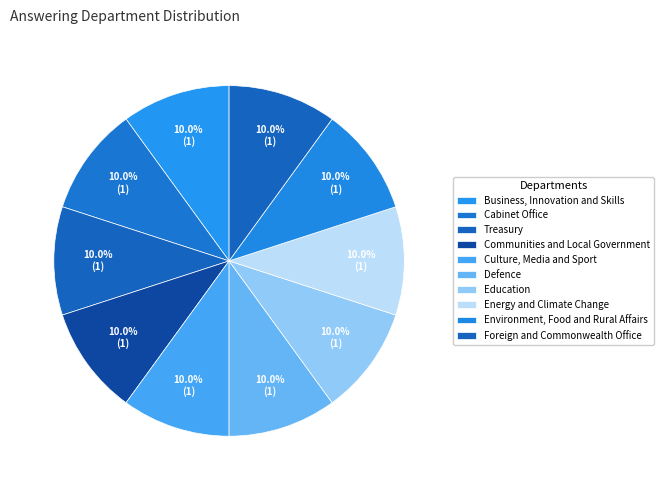

How many slices are in this pie chart?

10